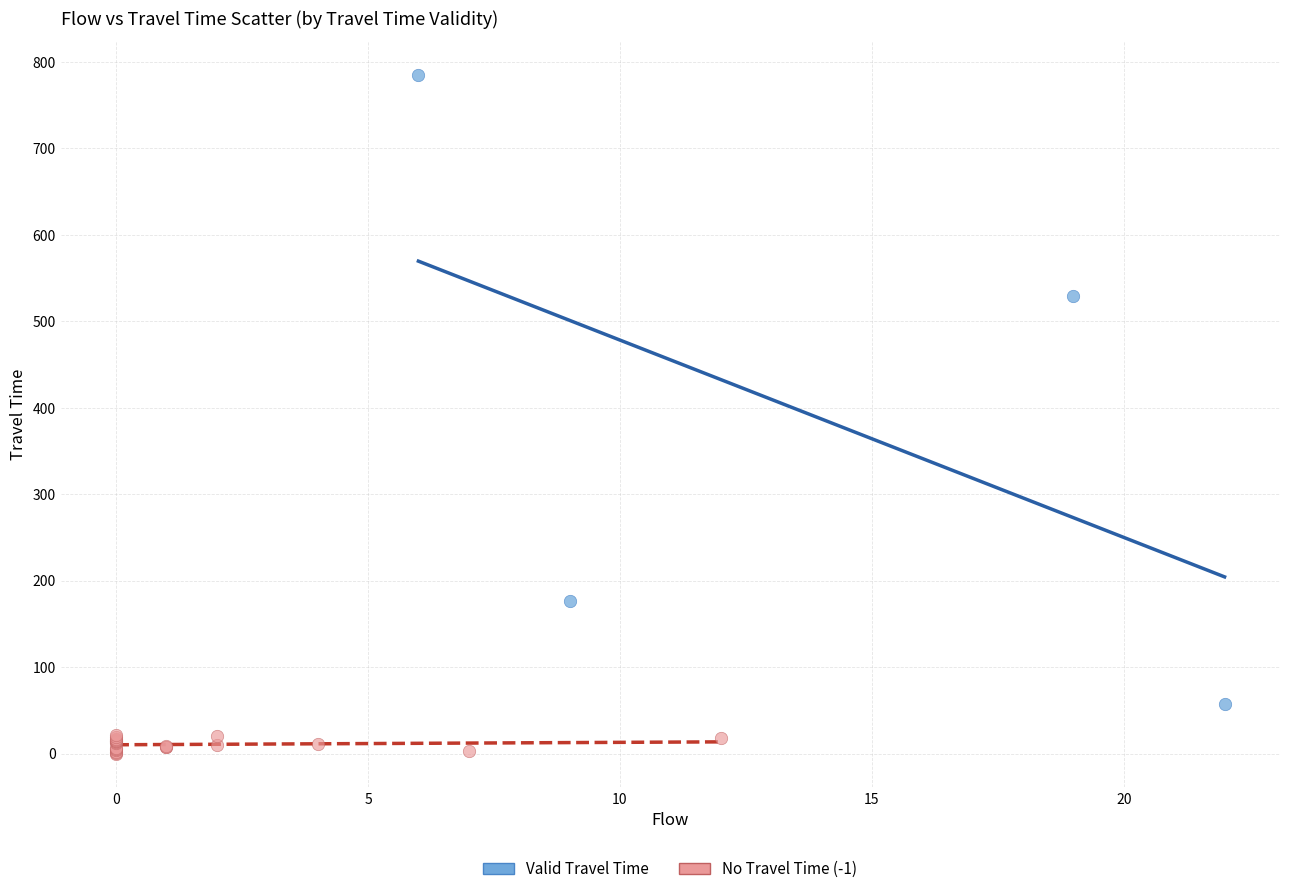

Which series reaches the minimum Y coordinate?

No Travel Time (-1)